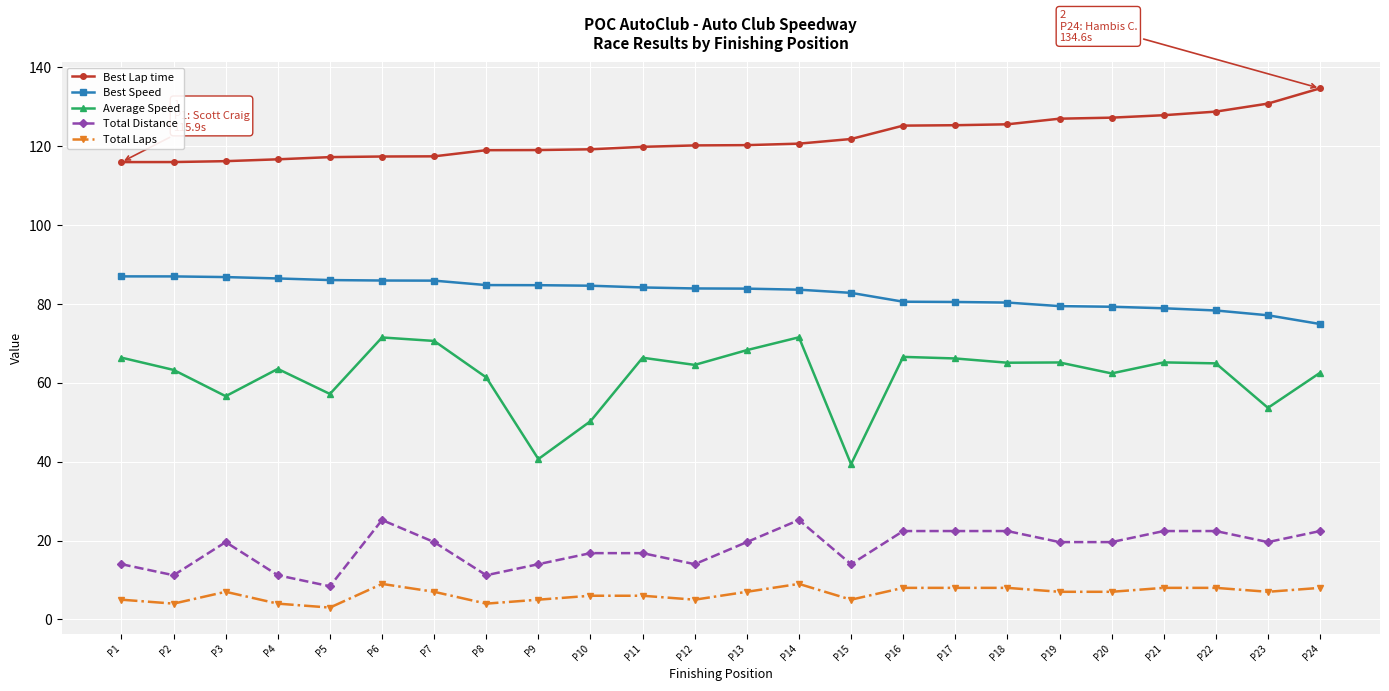

How many series are shown in this chart?

5